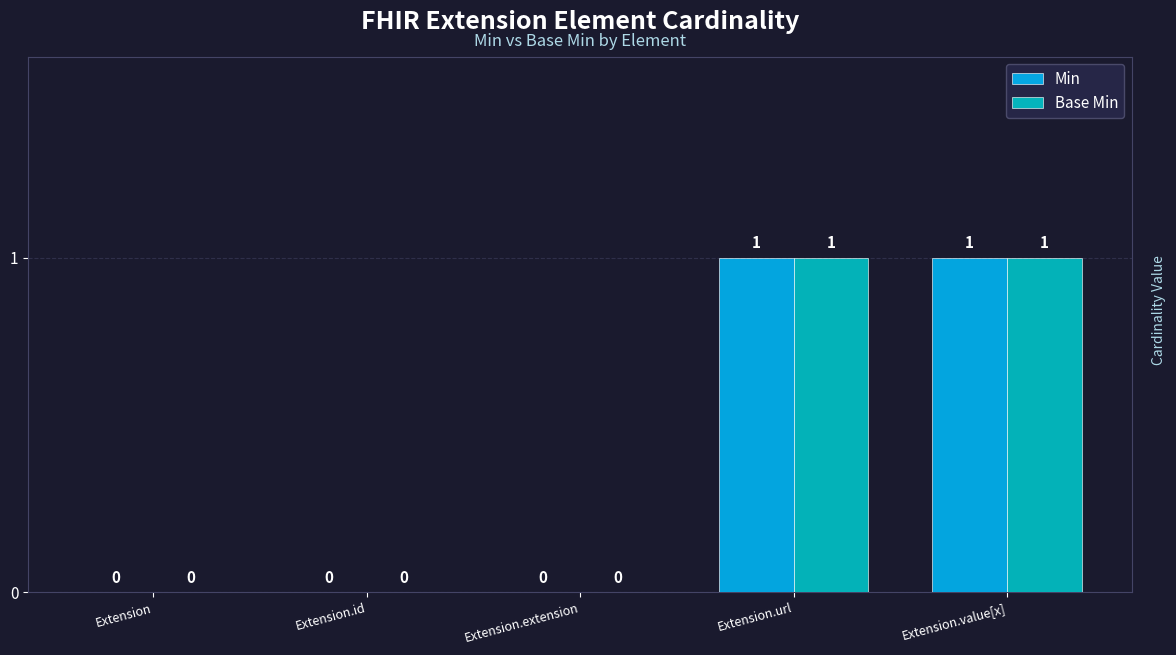

True or false: Base Min has a value of 0 at Extension.id.

True